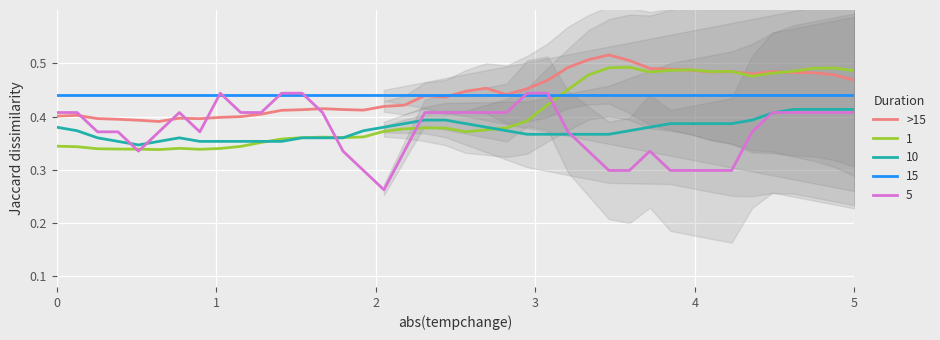

What is the value of the 24th point from the left?

0.5